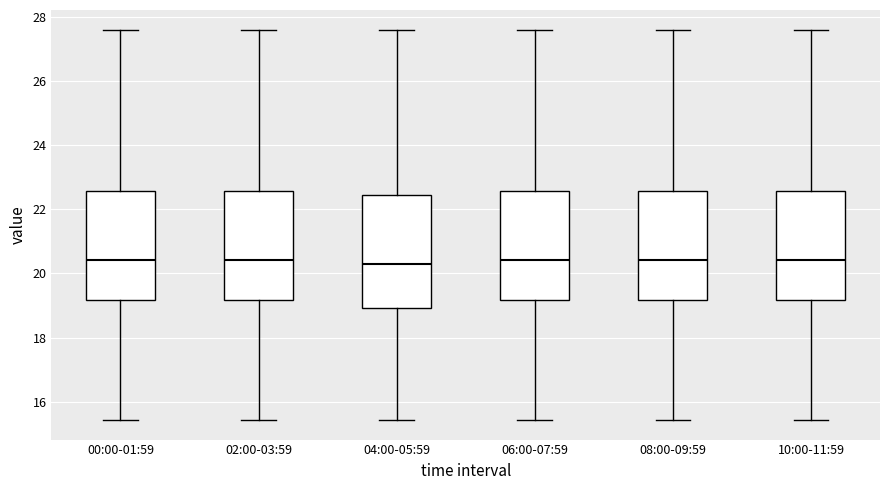

Reading left to right, read every box against the y-axis: the position of its median line, the range the box covers, and the ends of its whiskers. The values are not printed on the chart, so give them approximately, as read against the axis.

00:00-01:59: median 20.4, box 19.2 to 22.6, whiskers 15.4 to 27.6
02:00-03:59: median 20.4, box 19.2 to 22.6, whiskers 15.4 to 27.6
04:00-05:59: median 20.2, box 19.0 to 22.4, whiskers 15.4 to 27.6
06:00-07:59: median 20.4, box 19.2 to 22.6, whiskers 15.4 to 27.6
08:00-09:59: median 20.4, box 19.2 to 22.6, whiskers 15.4 to 27.6
10:00-11:59: median 20.4, box 19.2 to 22.6, whiskers 15.4 to 27.6